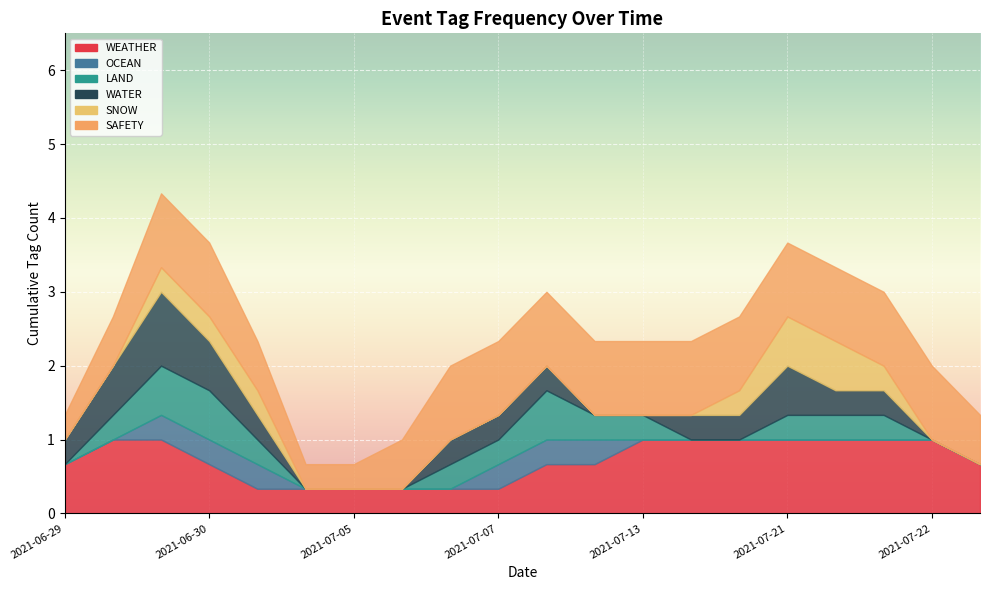

List the series in order of their peak value, lowest first.

WEATHER, OCEAN, LAND, WATER, SNOW, SAFETY